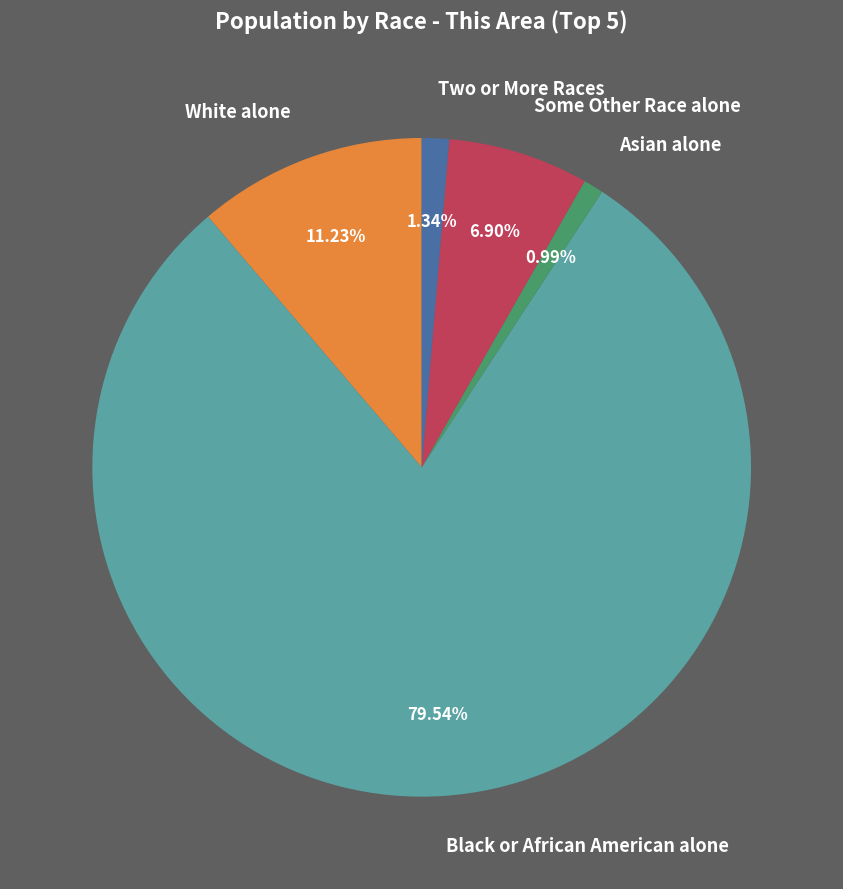

To the nearest percent, what is the combined percentage of White alone and Asian alone?

12%